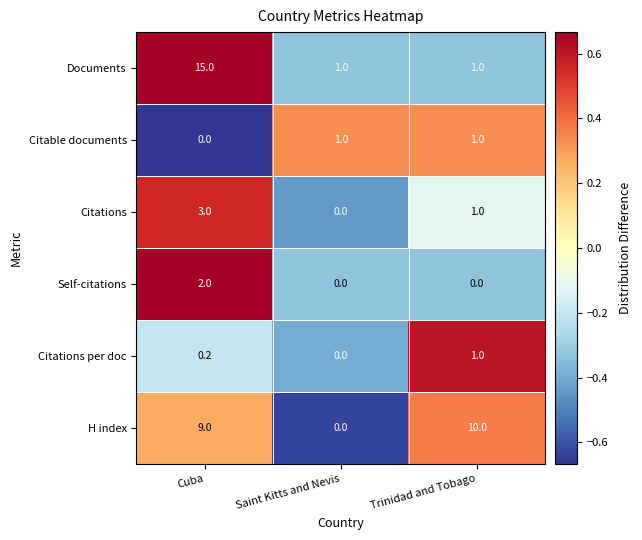

What is the total value across all series at Trinidad and Tobago?

14.0